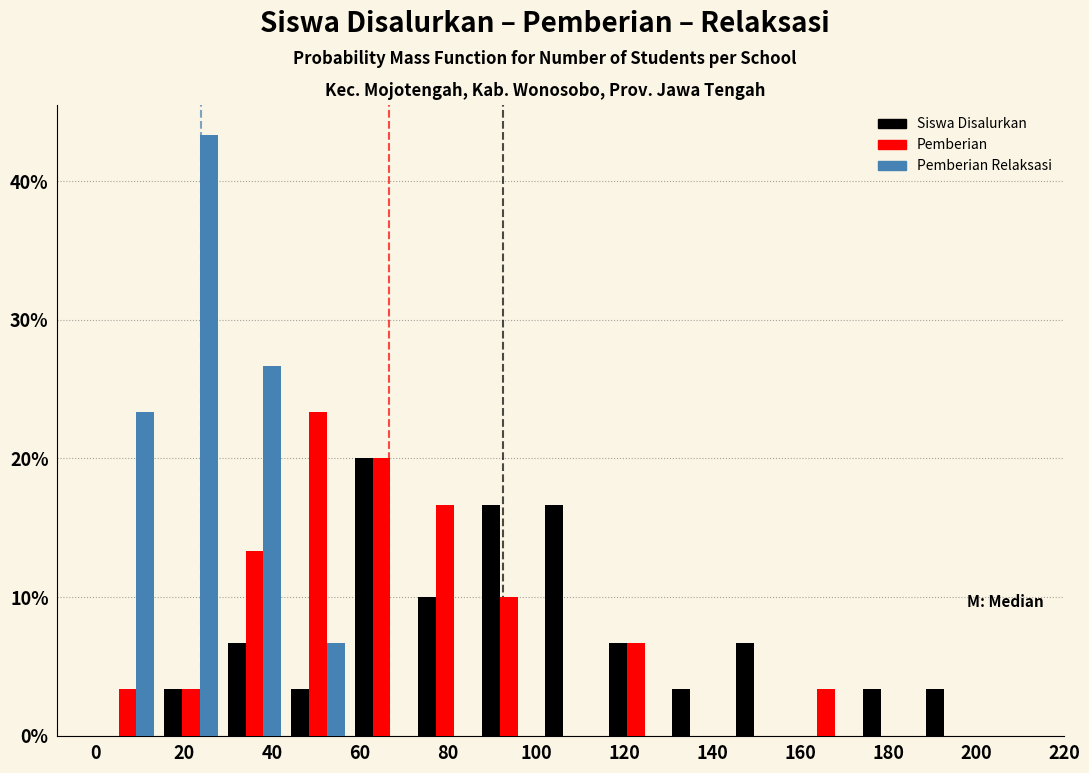

Reading left to right, transcribe this chart: for each range on the x-axis, give the height of each series' bar. Neither the bar edges nor the heights are printed on the chart, so give them approximately, as read against the axes.

0 to 14: Siswa Disalurkan=0	Pemberian=3	Pemberian Relaksasi=23
14 to 28: Siswa Disalurkan=3	Pemberian=3	Pemberian Relaksasi=43
28 to 44: Siswa Disalurkan=7	Pemberian=13	Pemberian Relaksasi=27
44 to 58: Siswa Disalurkan=3	Pemberian=23	Pemberian Relaksasi=7
58 to 72: Siswa Disalurkan=20	Pemberian=20	Pemberian Relaksasi=0
72 to 86: Siswa Disalurkan=10	Pemberian=17	Pemberian Relaksasi=0
86 to 102: Siswa Disalurkan=17	Pemberian=10	Pemberian Relaksasi=0
102 to 116: Siswa Disalurkan=17	Pemberian=0	Pemberian Relaksasi=0
116 to 130: Siswa Disalurkan=7	Pemberian=7	Pemberian Relaksasi=0
130 to 144: Siswa Disalurkan=3	Pemberian=0	Pemberian Relaksasi=0
144 to 158: Siswa Disalurkan=7	Pemberian=0	Pemberian Relaksasi=0
158 to 174: Siswa Disalurkan=0	Pemberian=3	Pemberian Relaksasi=0
174 to 188: Siswa Disalurkan=3	Pemberian=0	Pemberian Relaksasi=0
188 to 202: Siswa Disalurkan=3	Pemberian=0	Pemberian Relaksasi=0